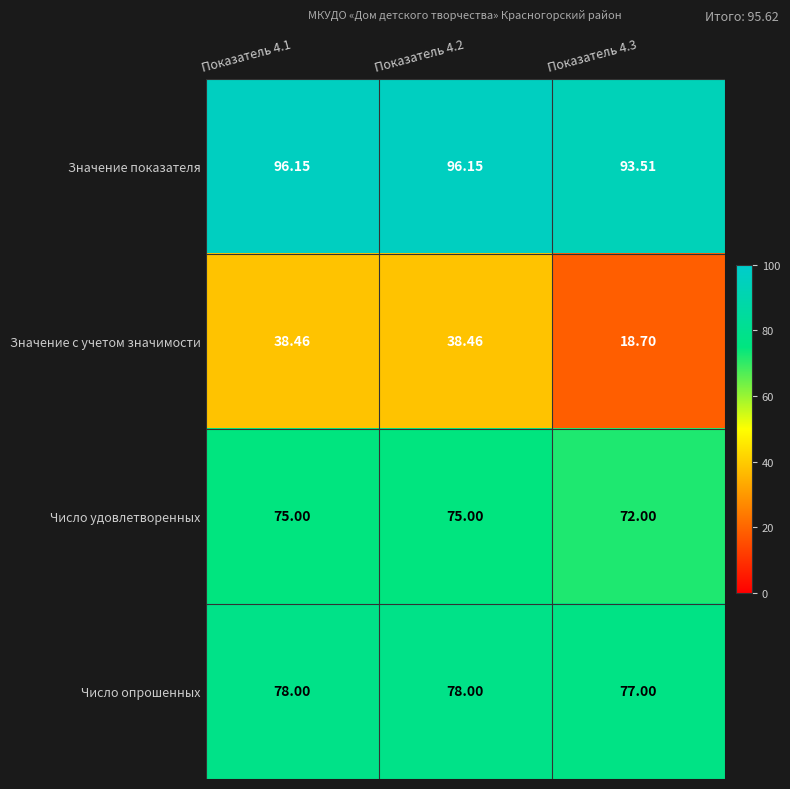

Is the value of Число удовлетворенных at Показатель 4.2 greater than the value of Число опрошенных at Показатель 4.1?

No